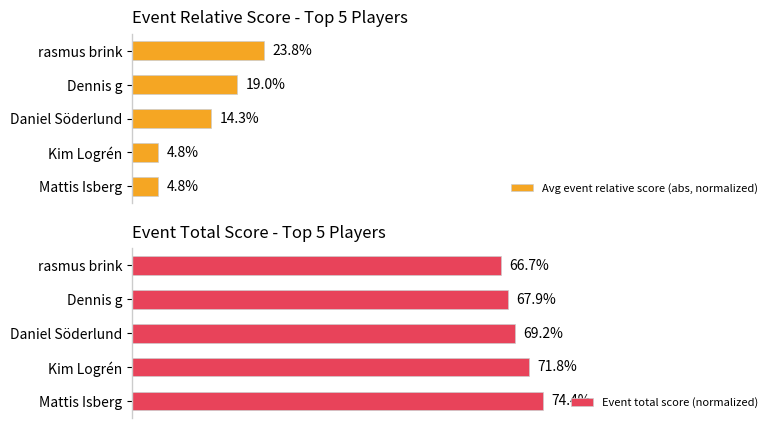

Where is Event total score (normalized) nearest to the value 70?

Daniel Söderlund